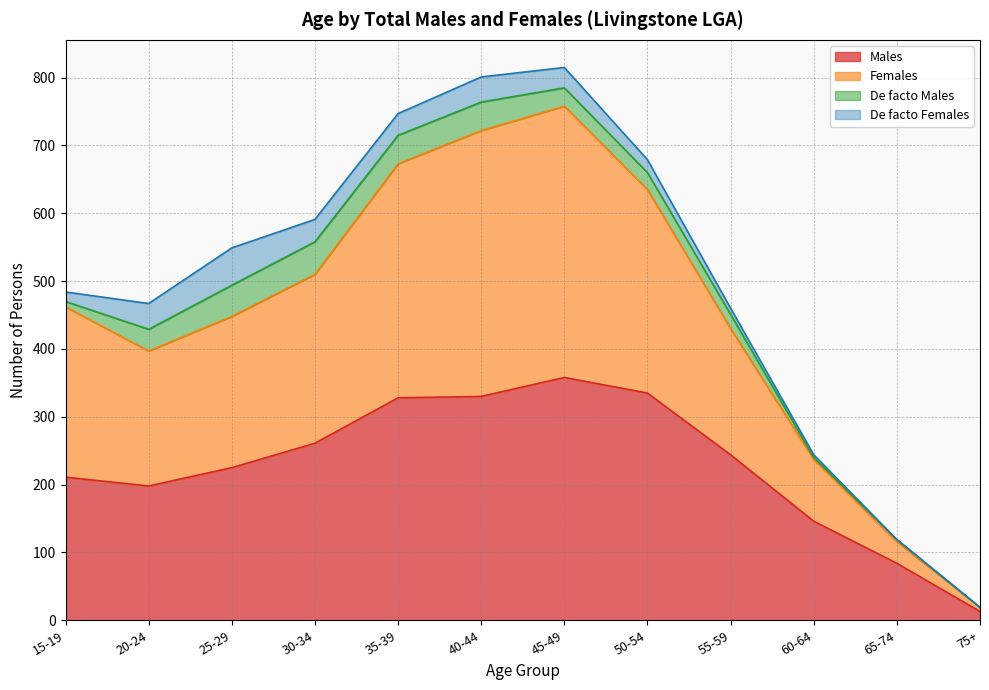

True or false: Males has a value of 358 at 45-49.

True